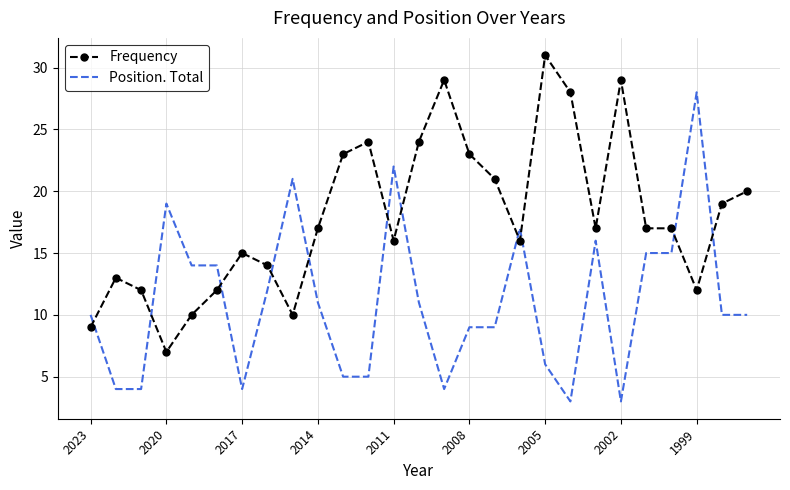

Which series ends up on top after the final intersection of Position. Total and Frequency?

Frequency